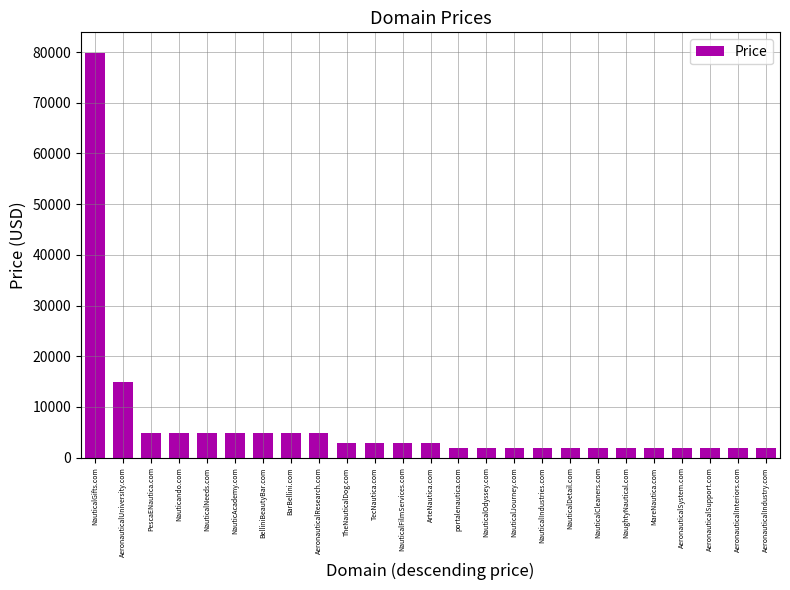

How many categories are shown in the chart?

25